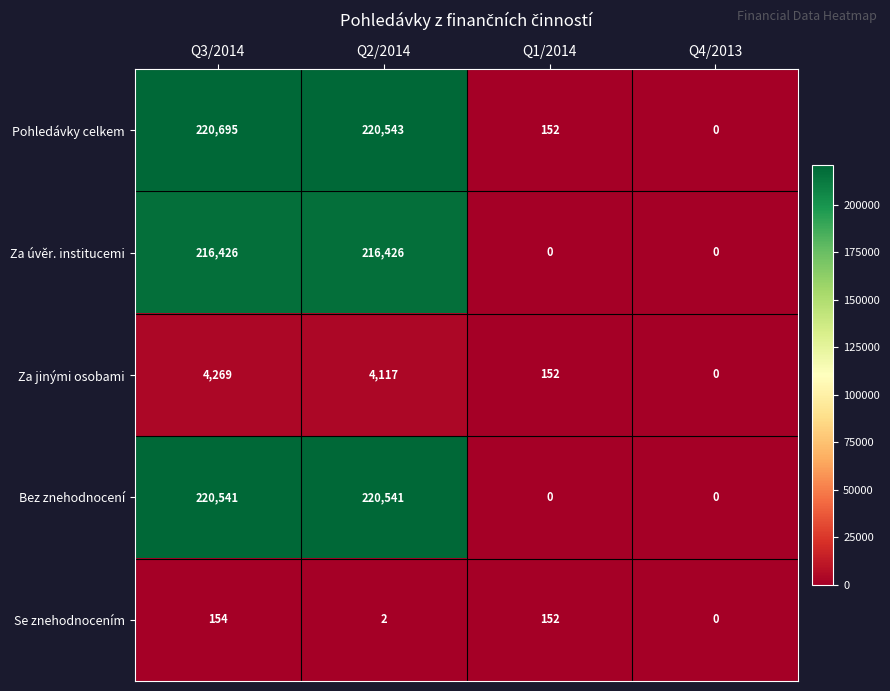

How many series are shown in this chart?

5